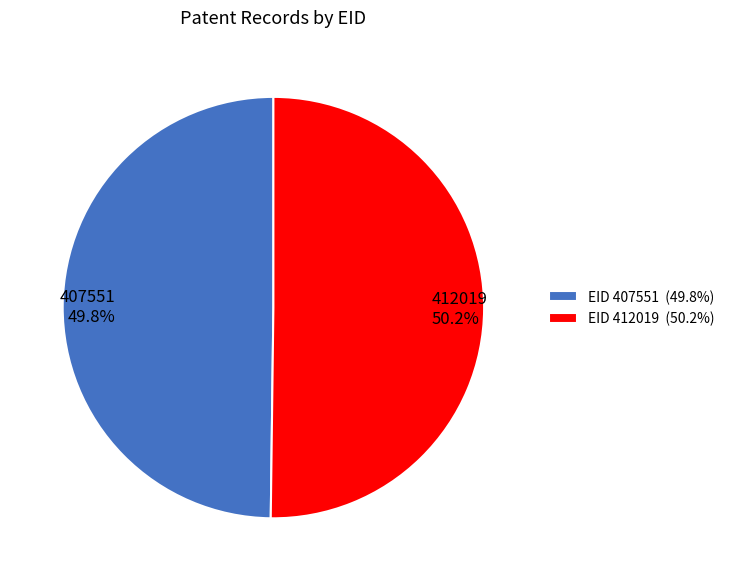

Is it true that 407551 is 44% of the pie?

False